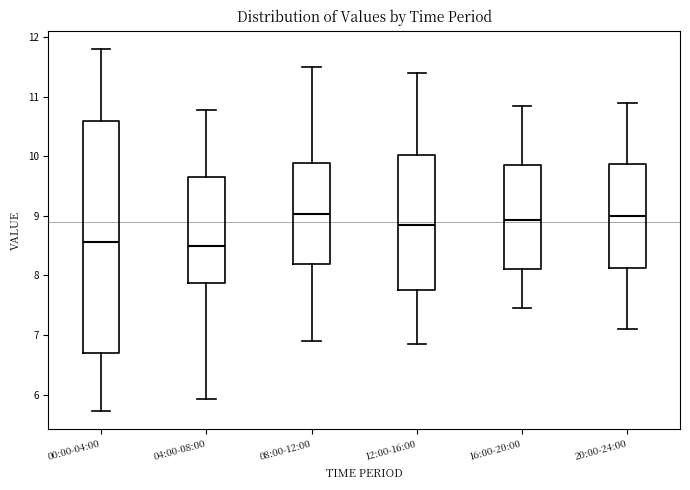

Where does the median line of the box for 20:00-24:00 sit on the y-axis? The values are not printed on the chart, so give them approximately, as read against the axis.

9.0